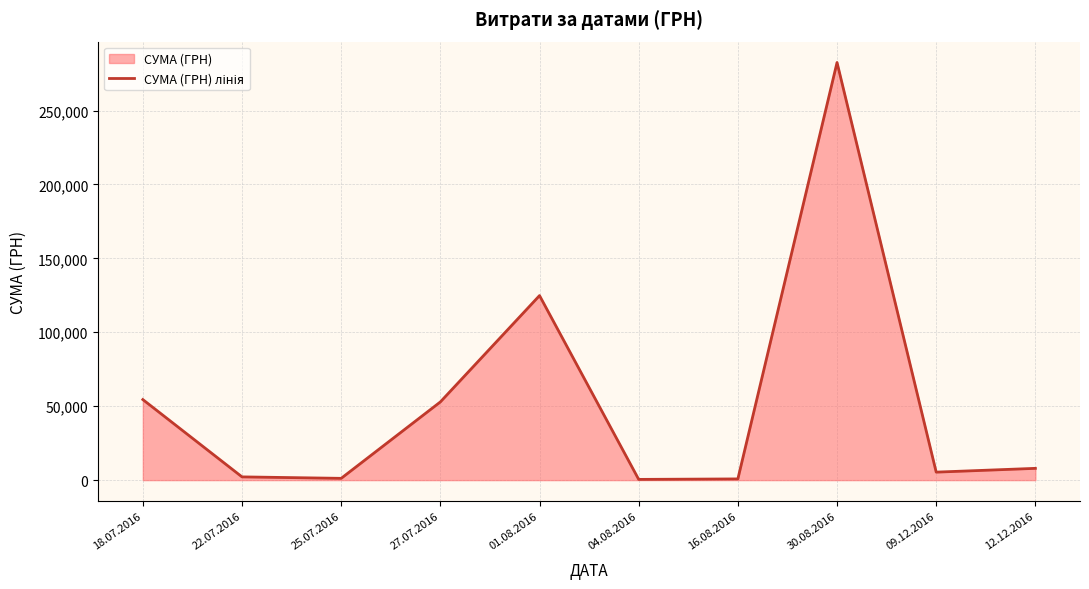

Does the chart have visible grid lines?

Yes